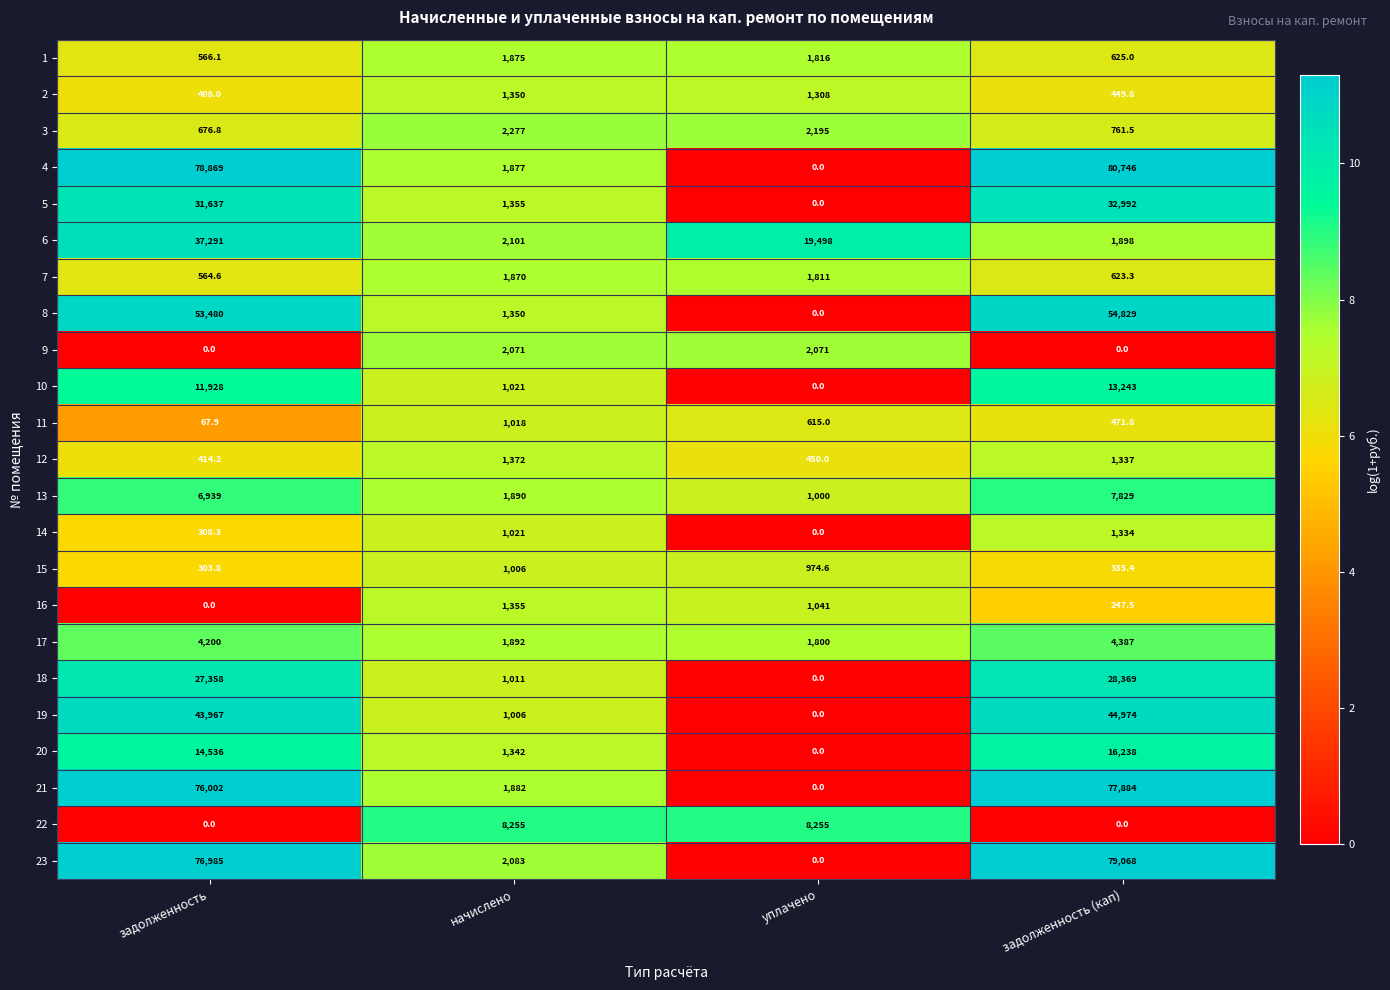

Where does the 6 series first go above 19498?

задолженность